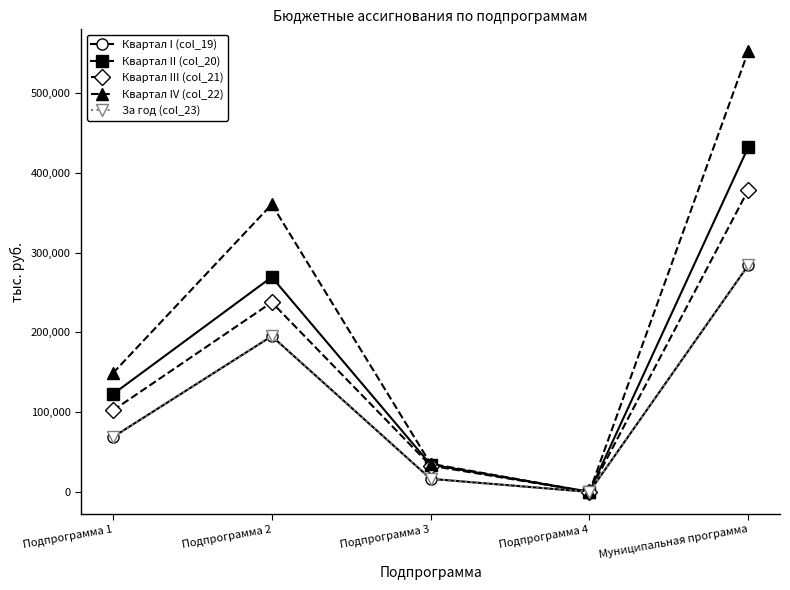

Rank the categories by Квартал IV (col_22) value from highest to lowest.

Муниципальная программа, Подпрограмма 2, Подпрограмма 1, Подпрограмма 3, Подпрограмма 4